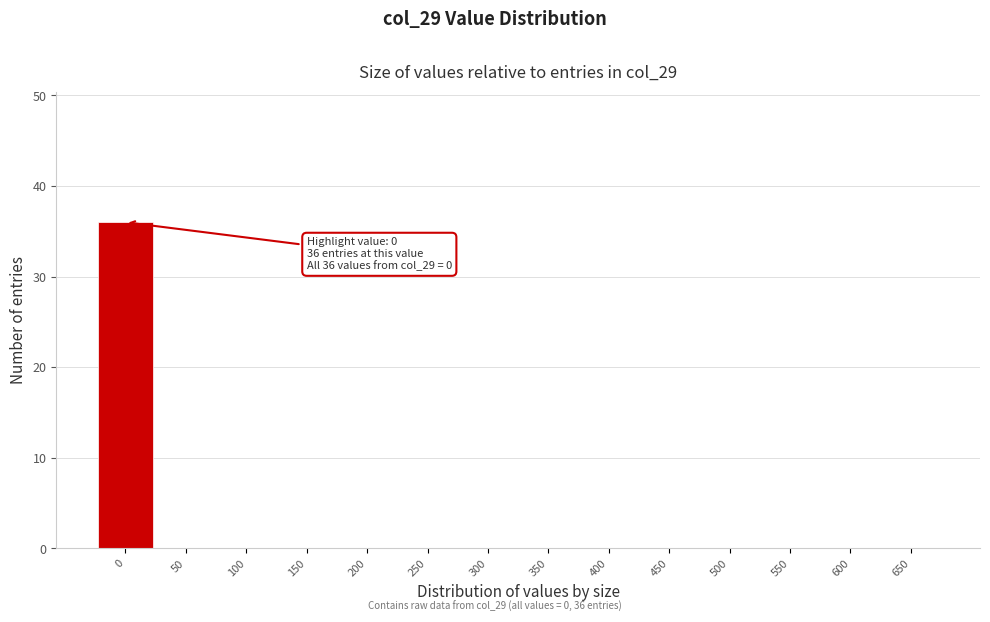

Reading left to right, extract all data points from this chart.

0=36	50=0	100=0	150=0	200=0	250=0	300=0	350=0	400=0	450=0	500=0	550=0	600=0	650=0